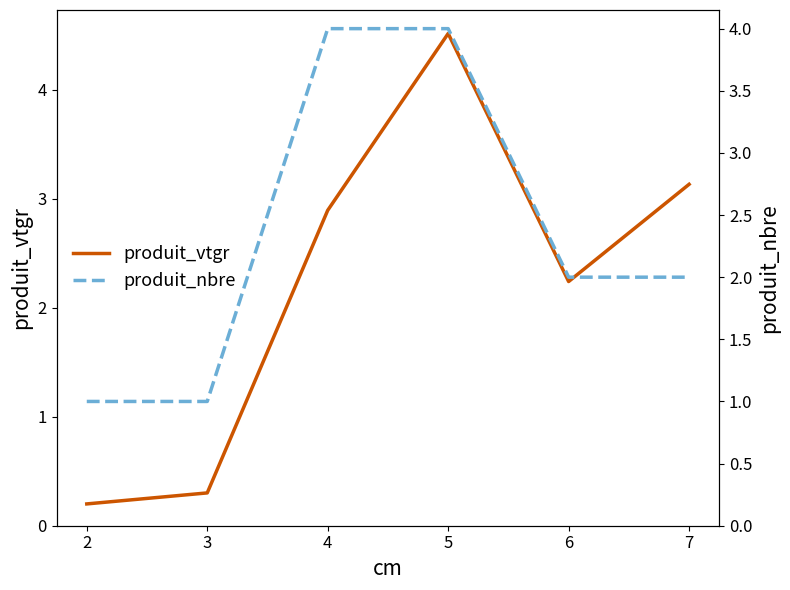

List the labels in order of produit_vtgr value, smallest first.

2, 3, 6, 4, 7, 5